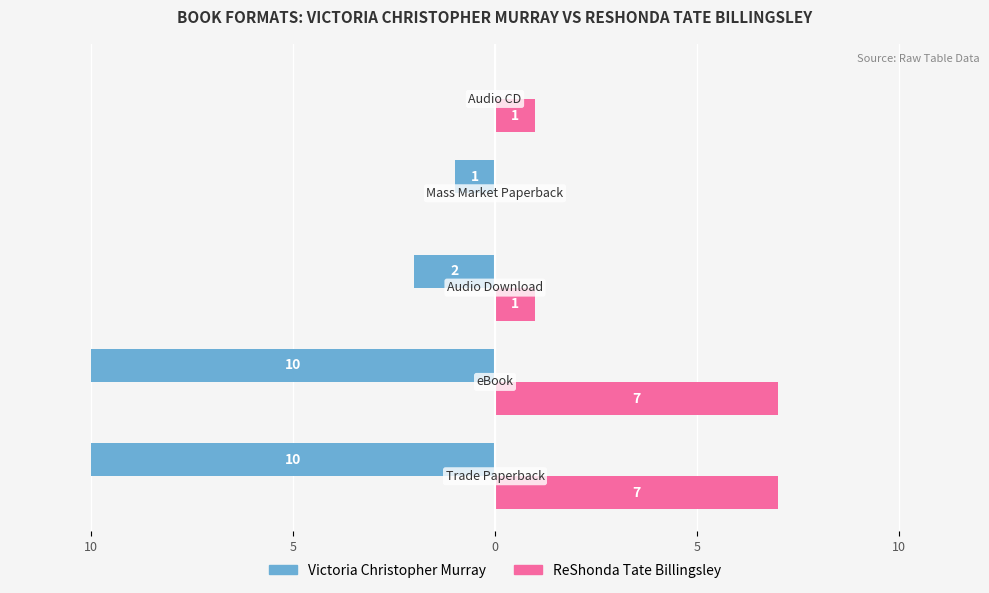

What are all the series names shown in the legend?

Victoria Christopher Murray, ReShonda Tate Billingsley